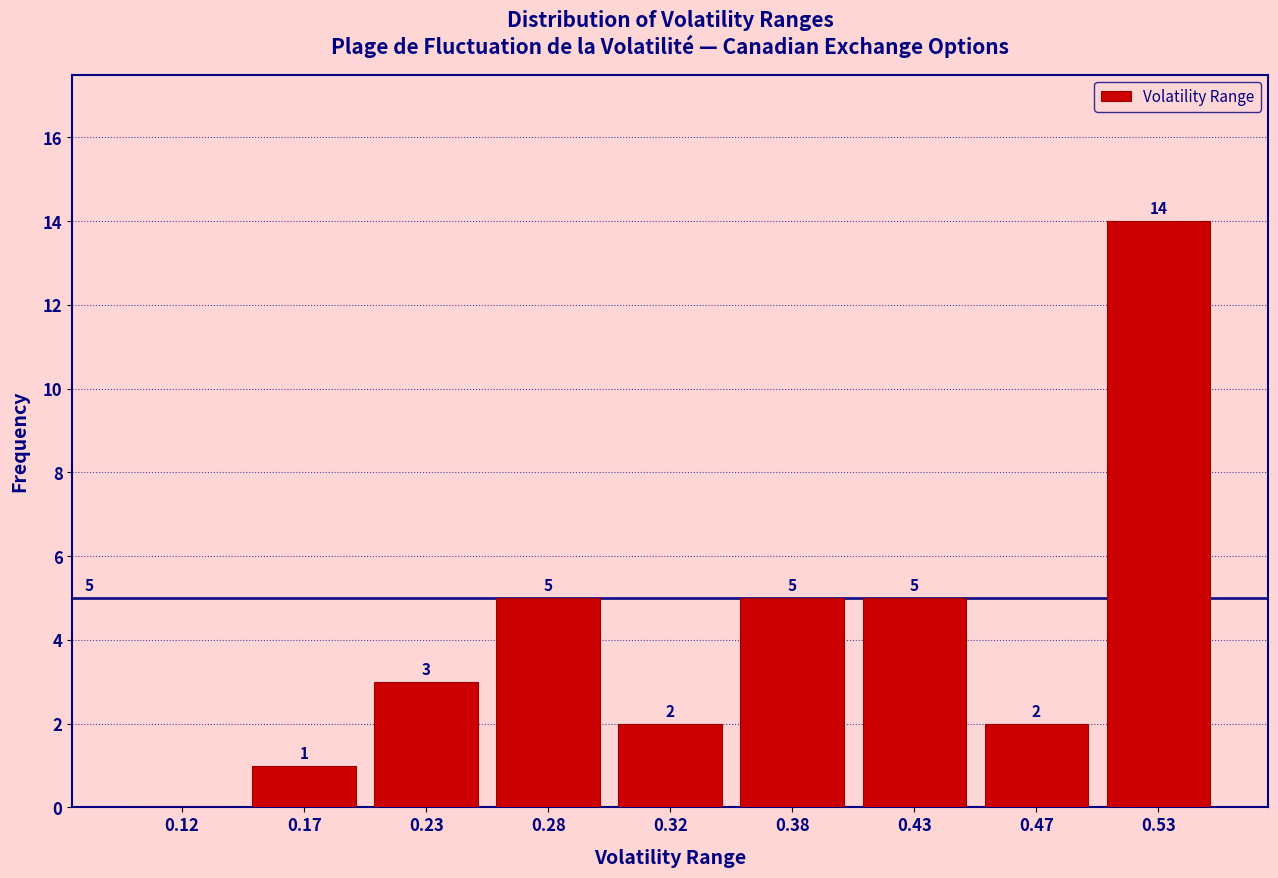

Reading right to left, what are all the values shown in this chart?

0.53=14	0.47=2	0.43=5	0.38=5	0.32=2	0.28=5	0.23=3	0.17=1	0.12=0